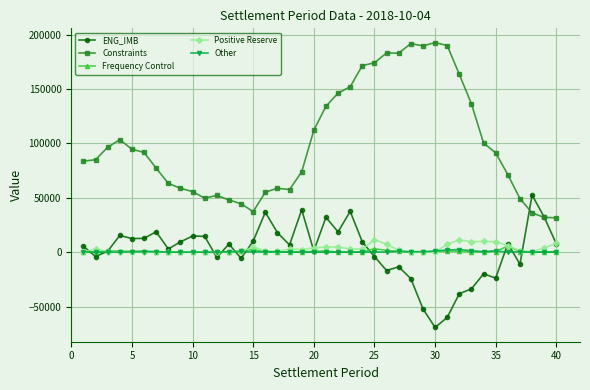

What are all the series names shown in the legend?

ENG_IMB, Constraints, Frequency Control, Positive Reserve, Other